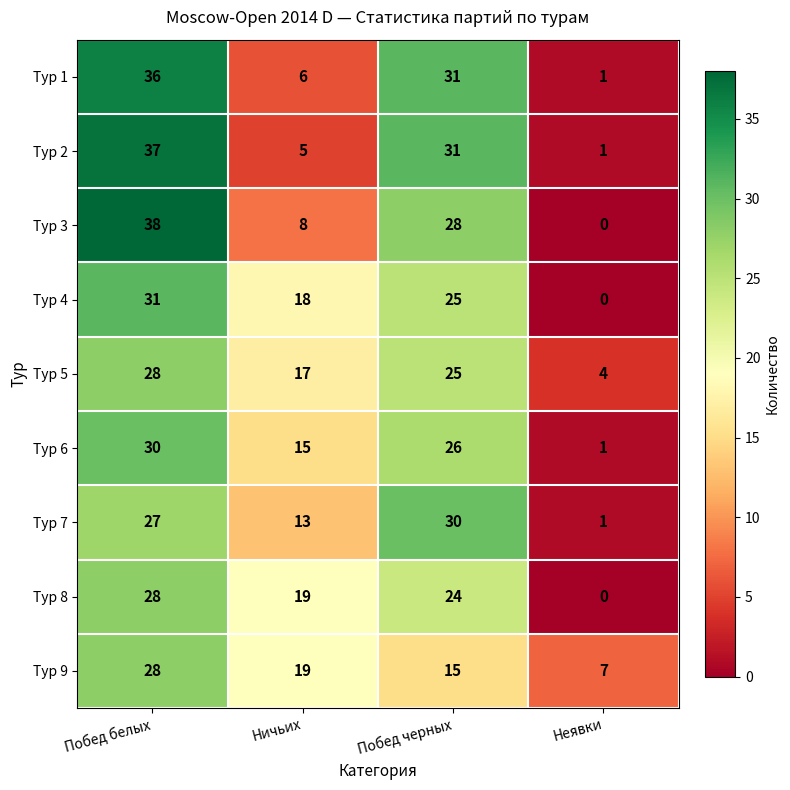

What is the total value across all series at Ничьих?

120